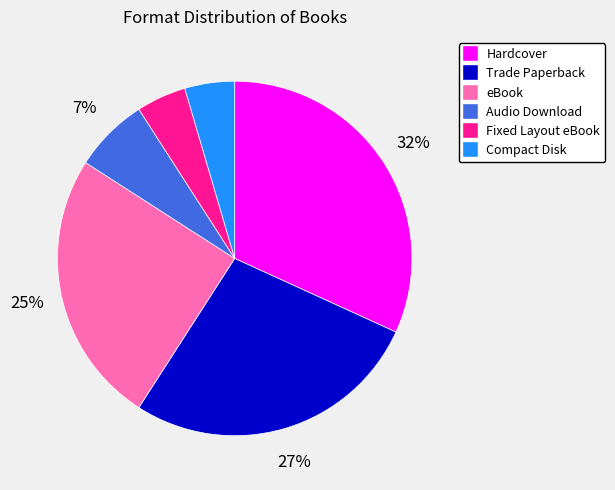

To the nearest percent, what is the combined percentage of Compact Disk and Trade Paperback?

32%